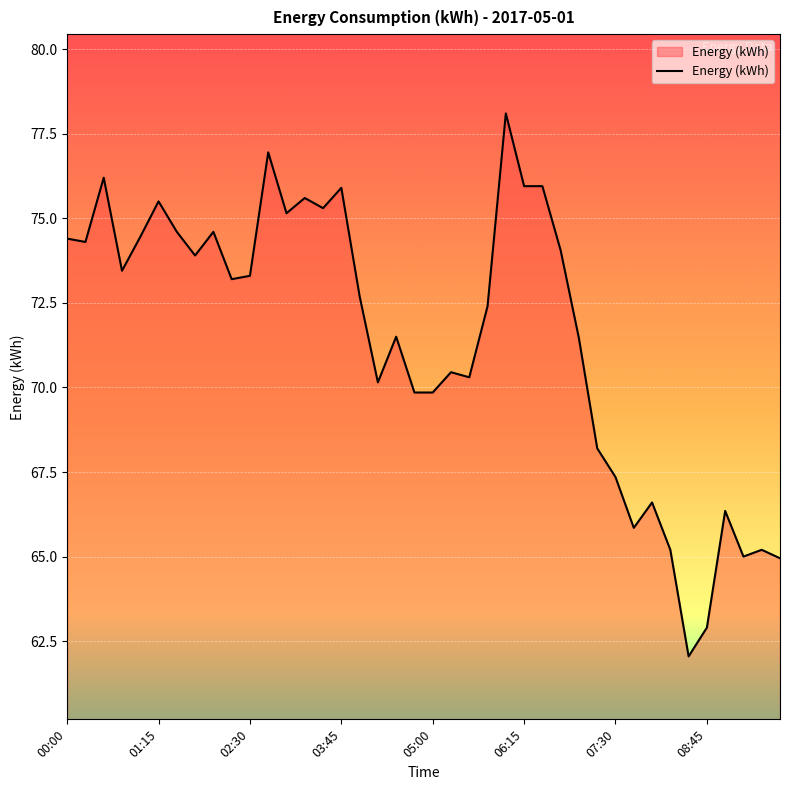

What is the greatest value displayed?

78.1